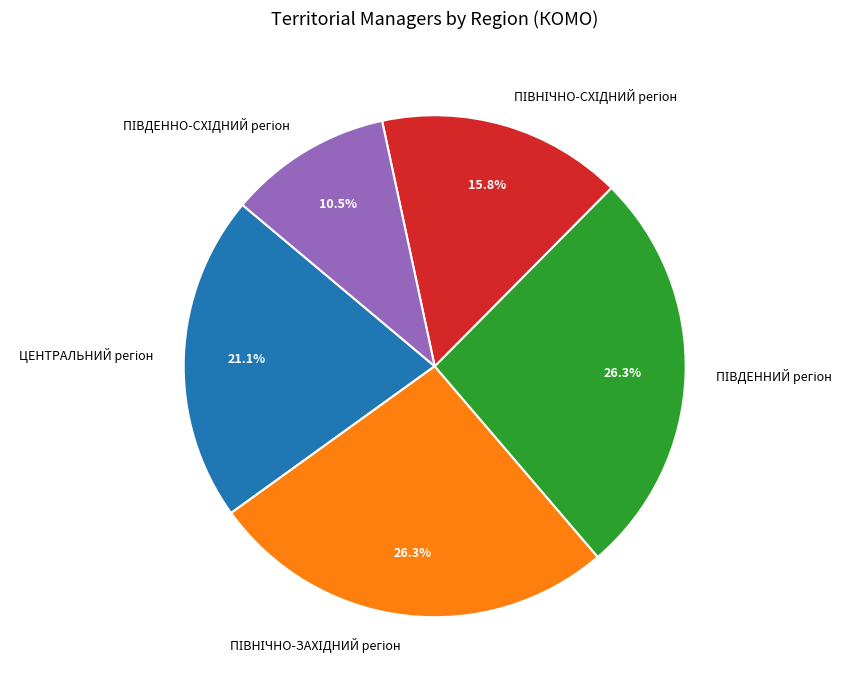

Is there any slice that represents more than half of the pie?

No